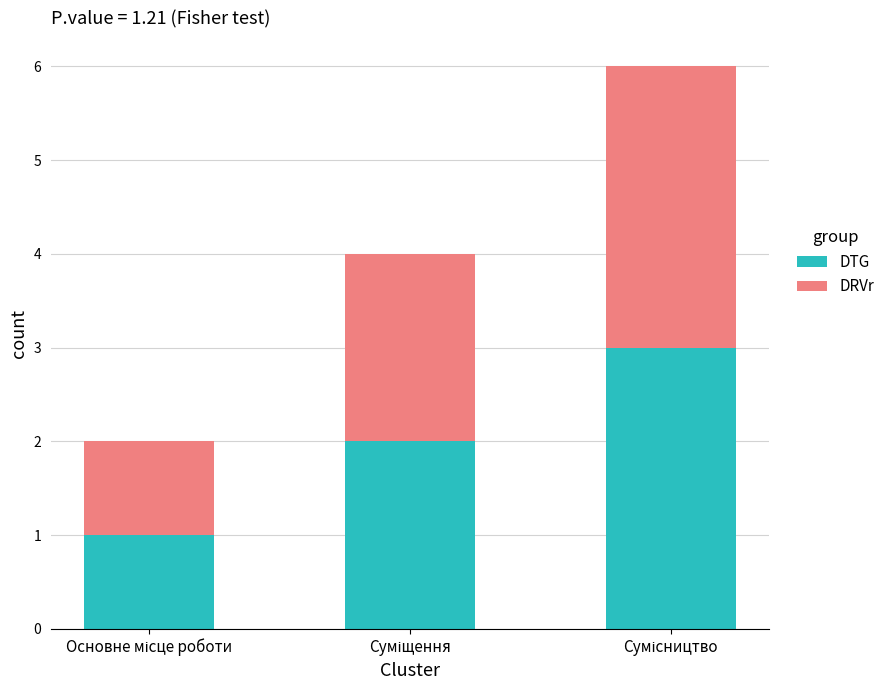

What is the maximum value for DTG?

3